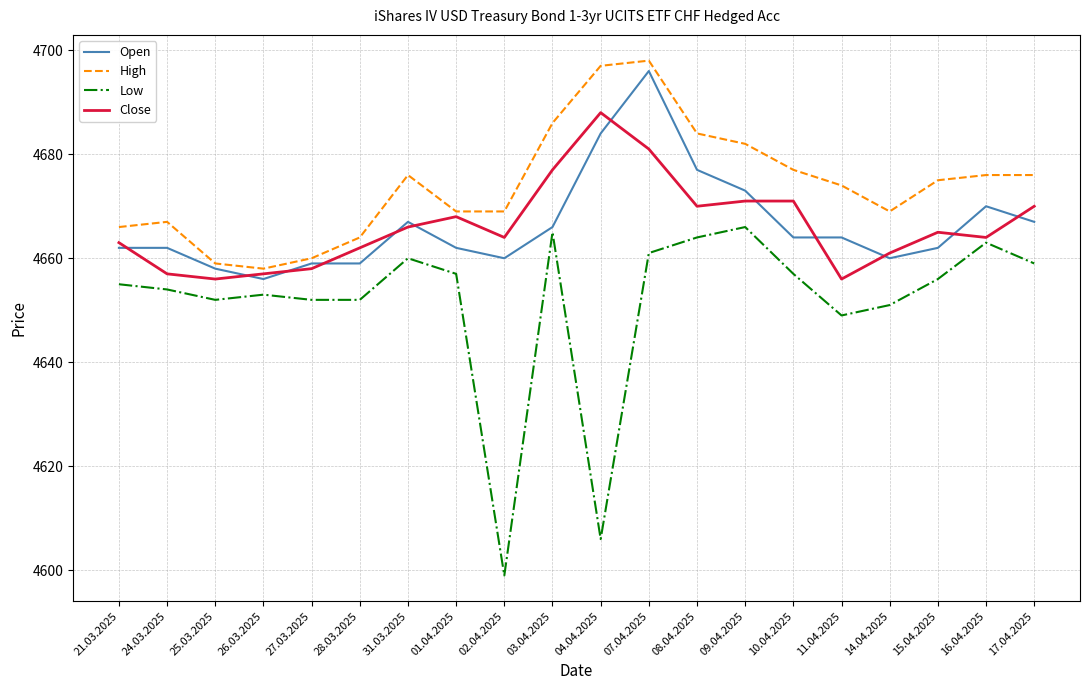

The value of High at 02.04.2025 is 7924. True or false?

False